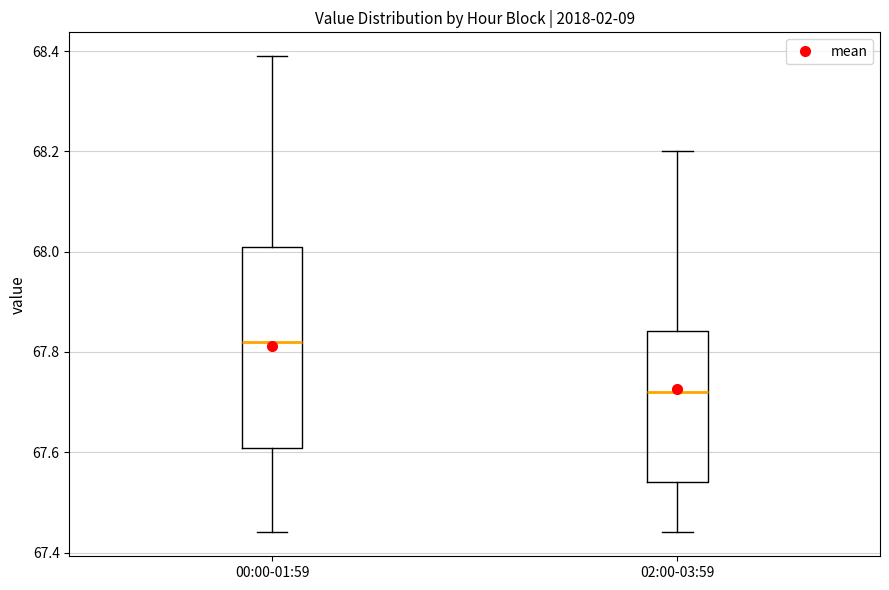

Where is the upper edge of the box for 00:00-01:59 on the y-axis? The values are not printed on the chart, so give them approximately, as read against the axis.

68.02